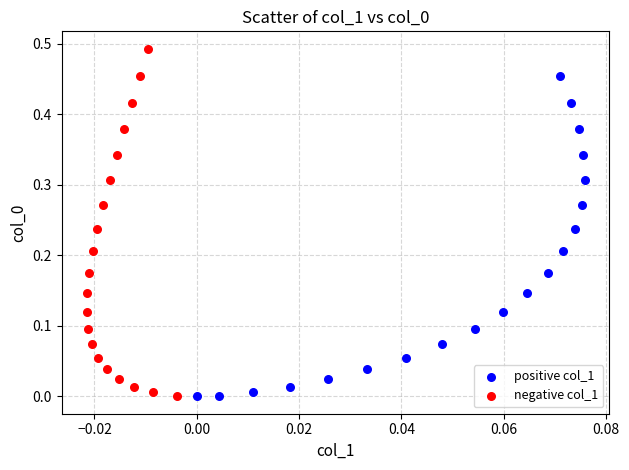

Which series reaches the maximum Y coordinate?

negative col_1